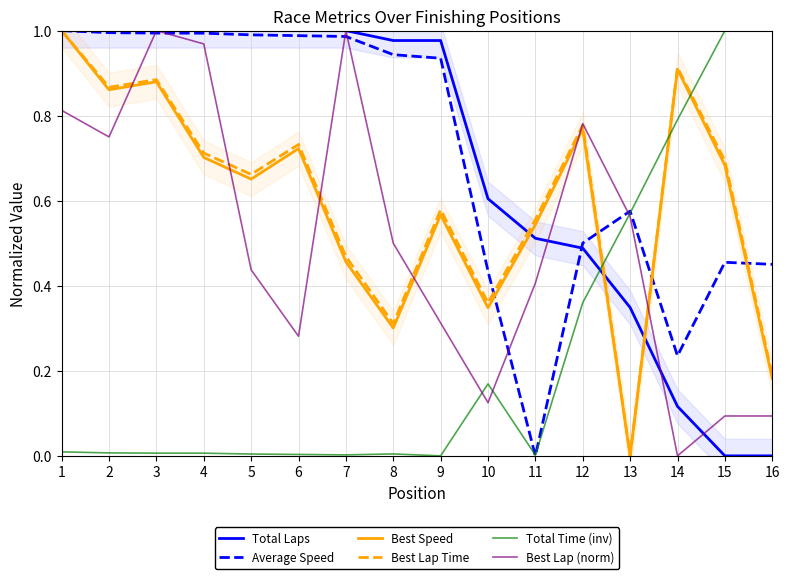

How many positive values does the Best Lap (norm) series have?

15